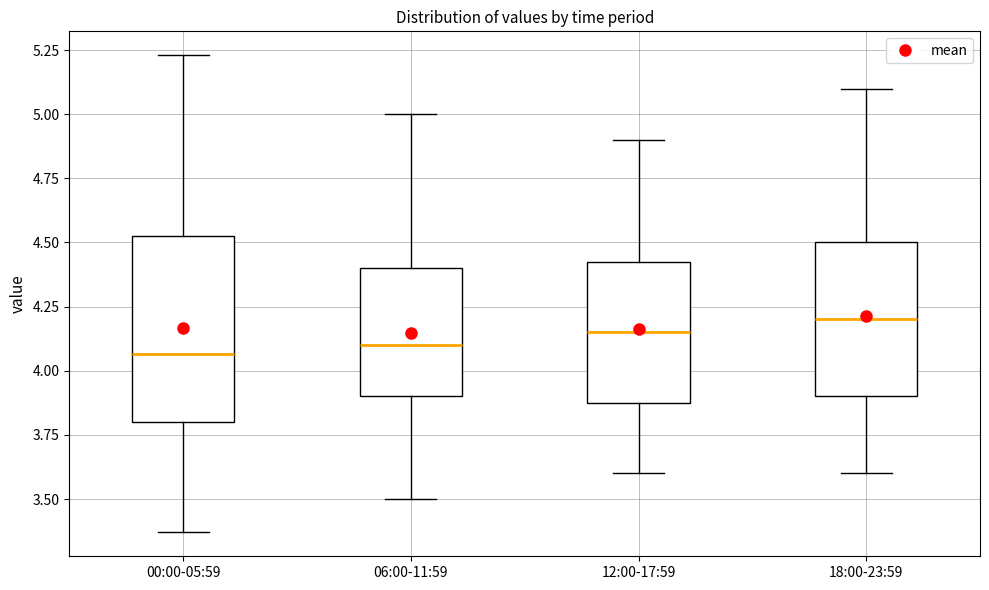

Reading left to right, read every box against the y-axis: the position of its median line, the range the box covers, and the ends of its whiskers. The values are not printed on the chart, so give them approximately, as read against the axis.

00:00-05:59: median 4.05, box 3.80 to 4.55, whiskers 3.35 to 5.25
06:00-11:59: median 4.10, box 3.90 to 4.40, whiskers 3.50 to 5.00
12:00-17:59: median 4.15, box 3.90 to 4.45, whiskers 3.60 to 4.90
18:00-23:59: median 4.20, box 3.90 to 4.50, whiskers 3.60 to 5.10